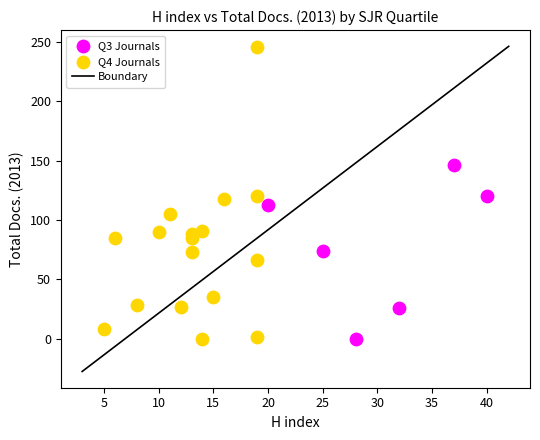

Which series has the largest Y range (max minus min)?

Q4 Journals